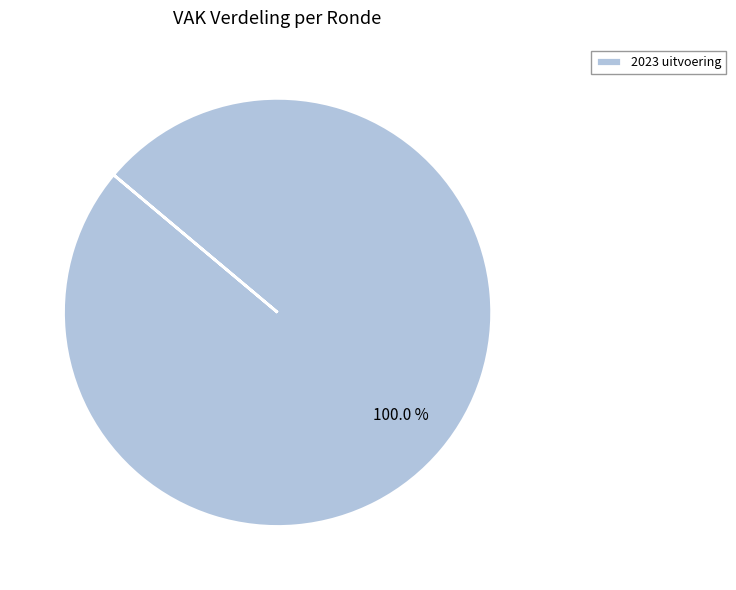

Rank the categories by value from lowest to highest.

2023 uitvoering